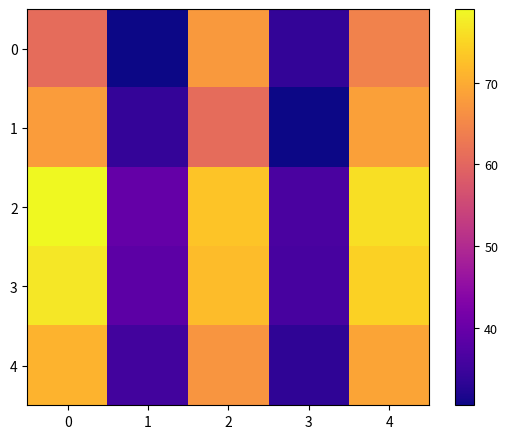

At how many categories does at least one series exceed 45?

3